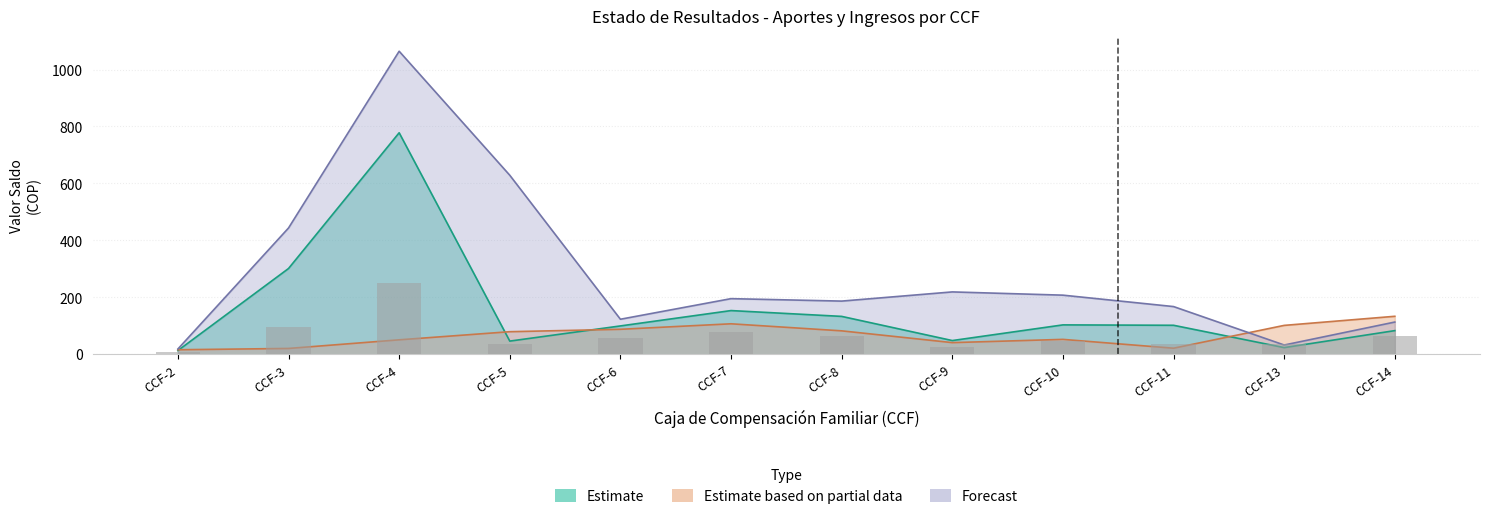

True or false: Estimate based on partial data has a value of 73.4 at CCF-10.

False